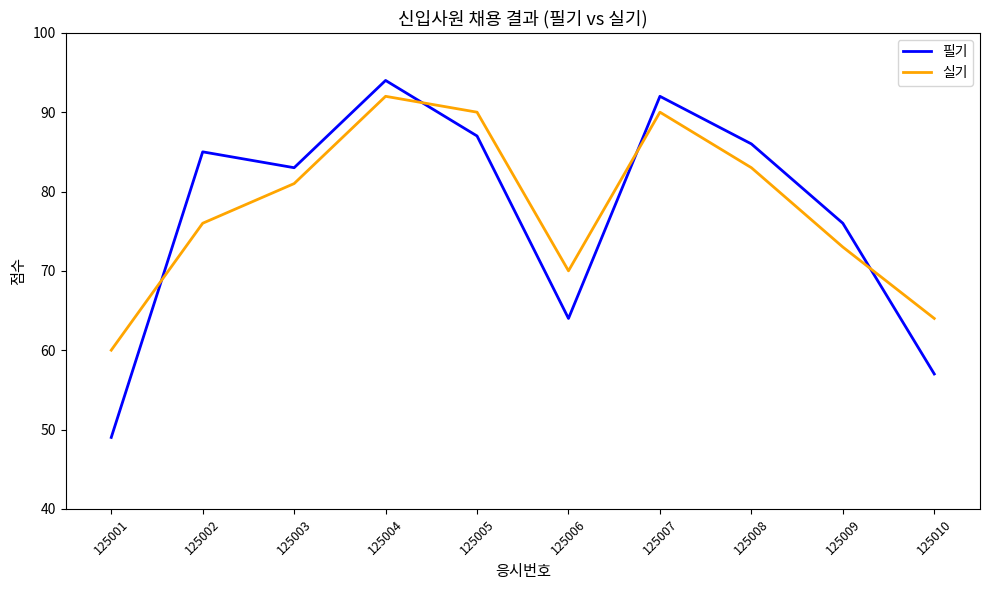

At which category is the sum across all series the highest?

125004